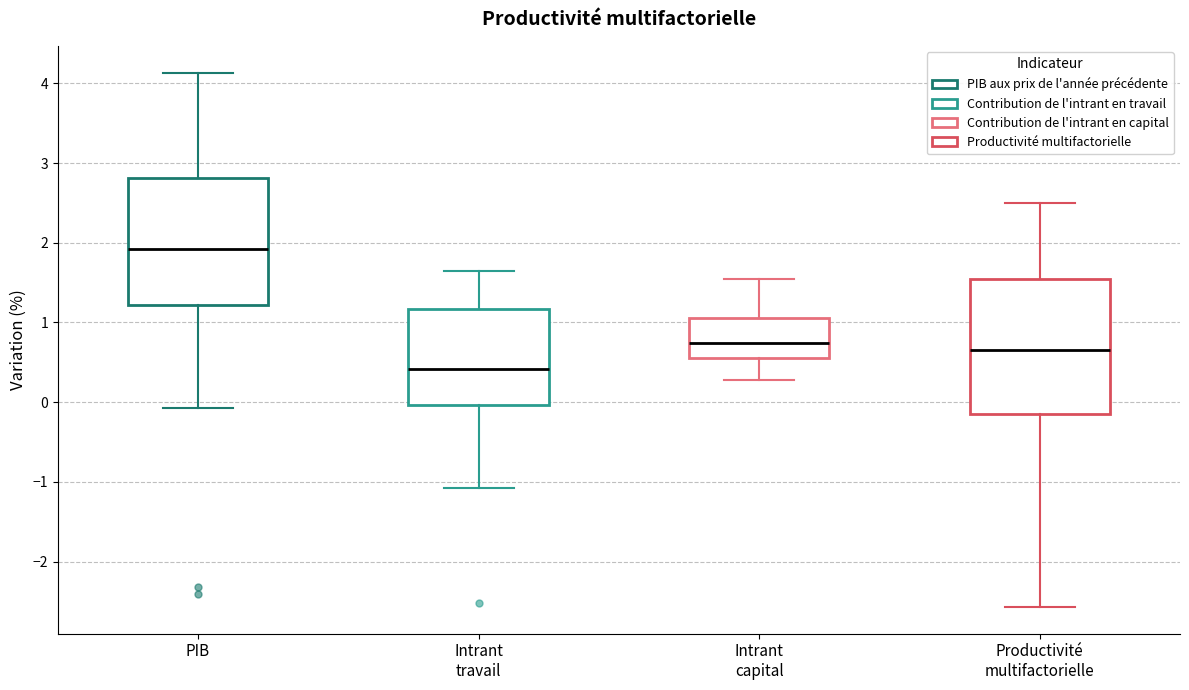

Where is the lower edge of the box for Productivité multifactorielle on the y-axis? The values are not printed on the chart, so give them approximately, as read against the axis.

-0.1